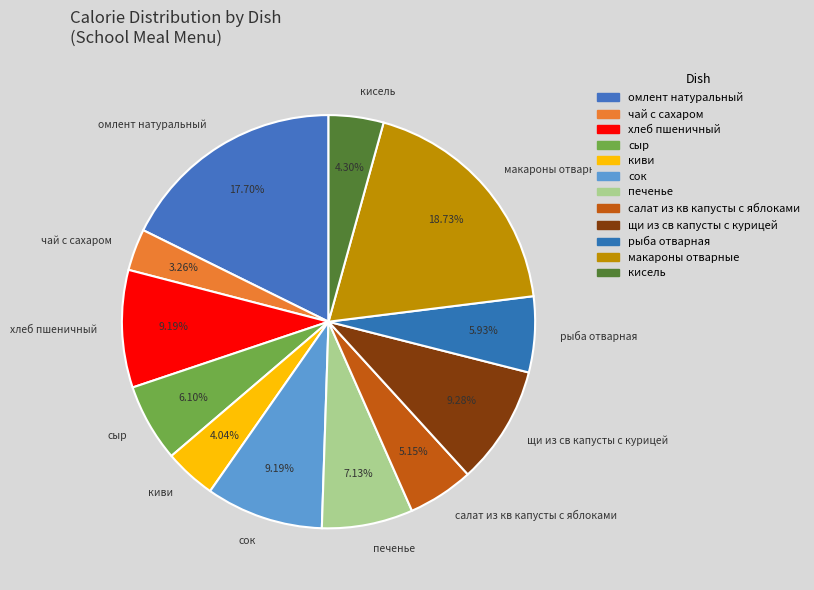

Combined, do макароны отварные and кисель account for over 50%?

No